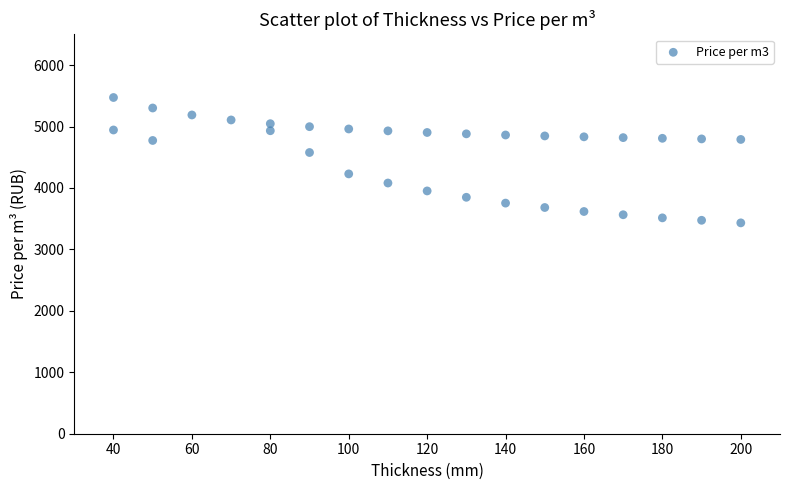

What Y value in the scatter plot is closest to 4451?

4576.7